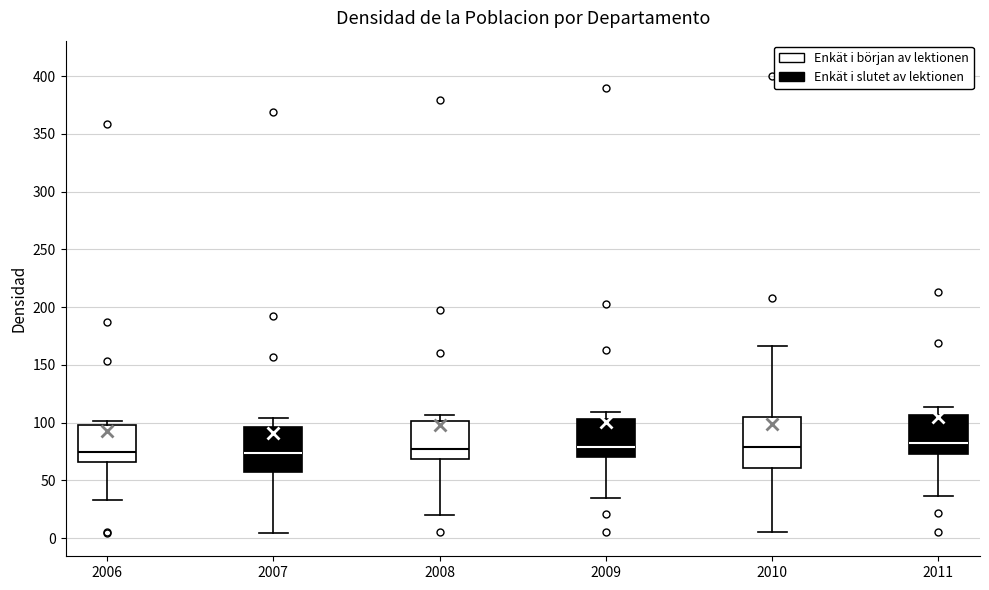

Reading left to right, transcribe this box plot: for each box, give where its median line is, the range the box spans, and where its two whiskers end, as read against the y-axis. The values are not printed on the chart, so give them approximately, as read against the axis.

2006: median 75, box 65 to 100, whiskers 35 to 100 (just above the box's upper edge)
2007: median 75, box 55 to 95, whiskers 5 to 105
2008: median 80, box 70 to 100, whiskers 20 to 105
2009: median 80, box 70 to 105, whiskers 35 to 110
2010: median 80, box 60 to 105, whiskers 5 to 165
2011: median 80, box 75 to 105, whiskers 35 to 115